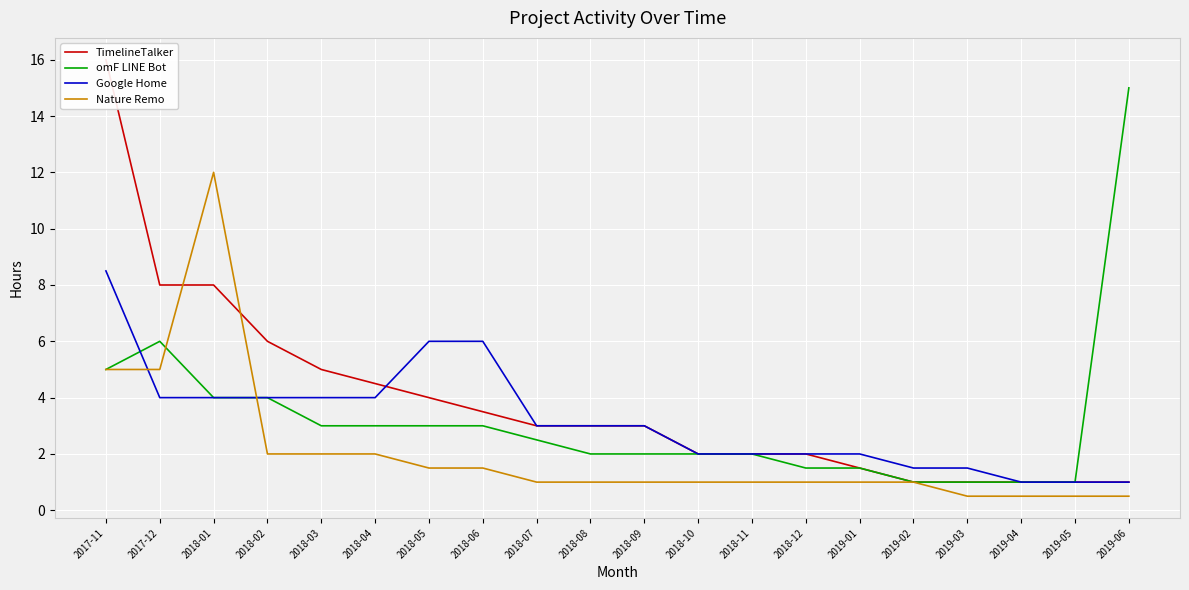

How many series are shown in this chart?

4